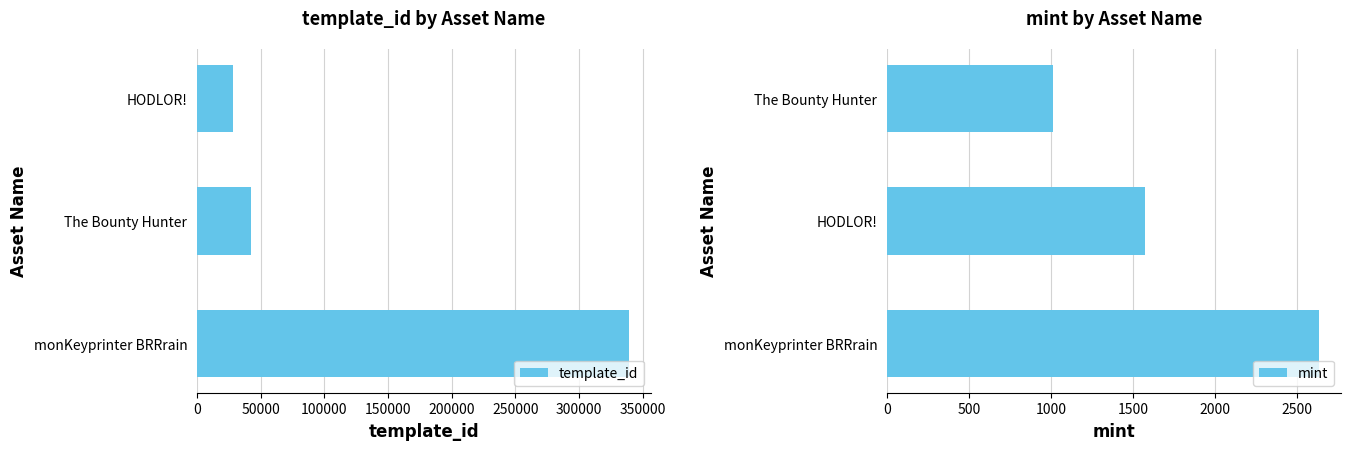

At which label is mint closest to 1821?

HODLOR!